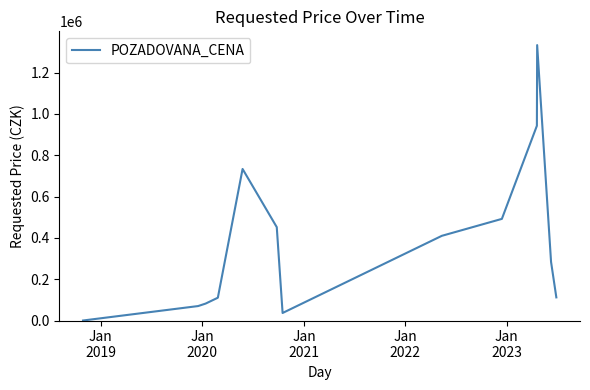

How many interior local peaks (higher than both neighbors) does the data have?

2